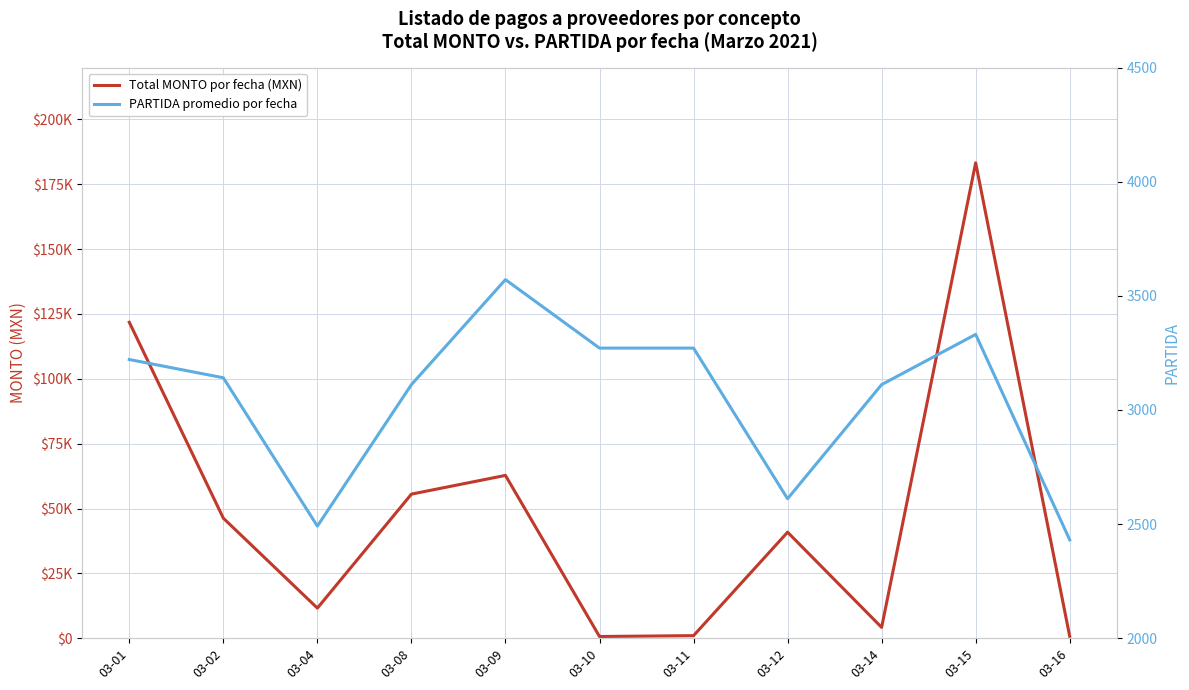

List the labels in order of PARTIDA promedio por fecha value, smallest first.

03-16, 03-04, 03-12, 03-08, 03-14, 03-02, 03-01, 03-10, 03-11, 03-15, 03-09